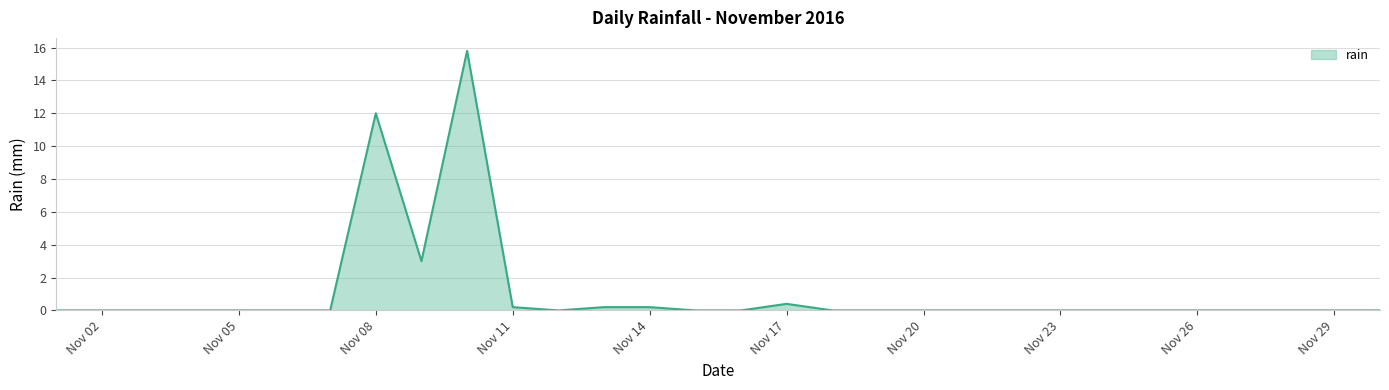

Reading left to right, what are all the values shown in this chart?

0.0	0.0	0.0	0.0	0.0	0.0	0.0	12.0	3.0	15.8	0.2	0.0	0.2	0.2	0.0	0.0	0.4	0.0	0.0	0.0	0.0	0.0	0.0	0.0	0.0	0.0	0.0	0.0	0.0	0.0